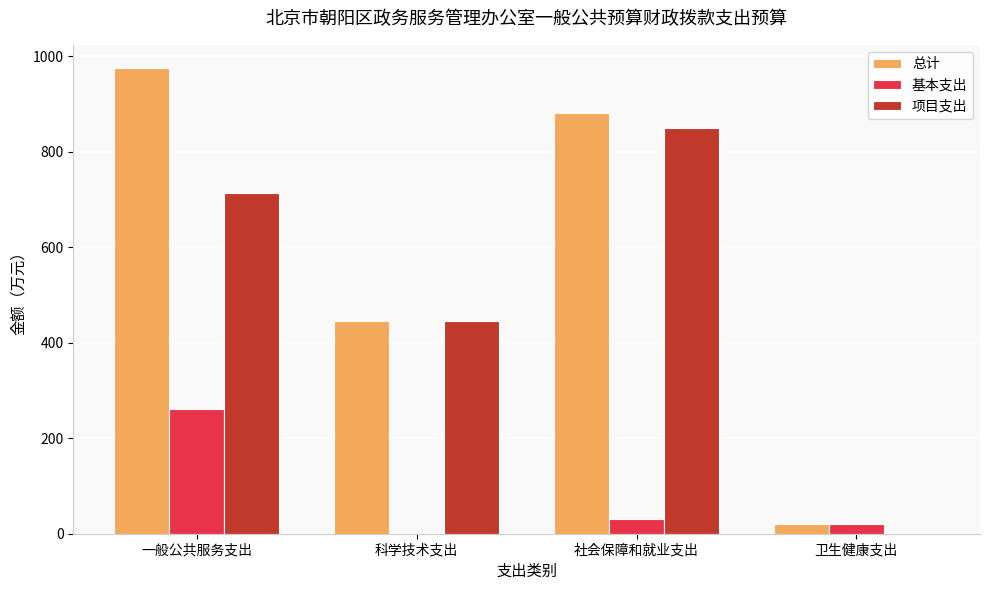

What is the average value of the 总计 series?

580.8